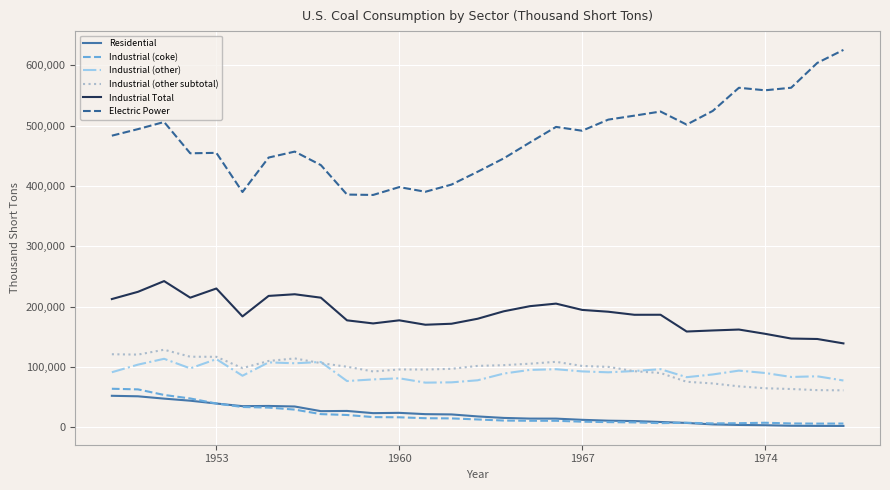

Count the number of data series in this chart.

6